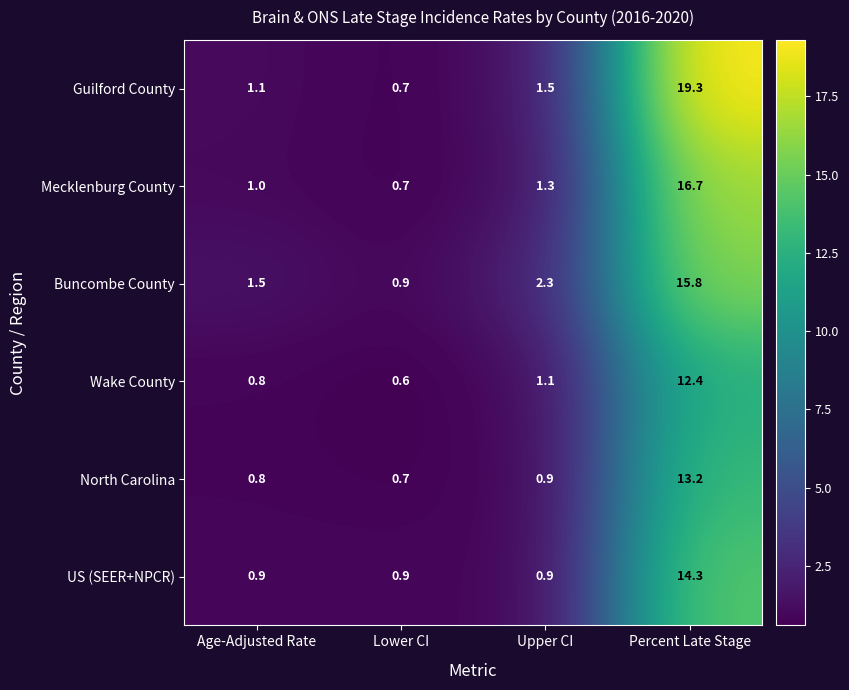

Is it true that Mecklenburg County equals 1.3 at Upper CI?

True